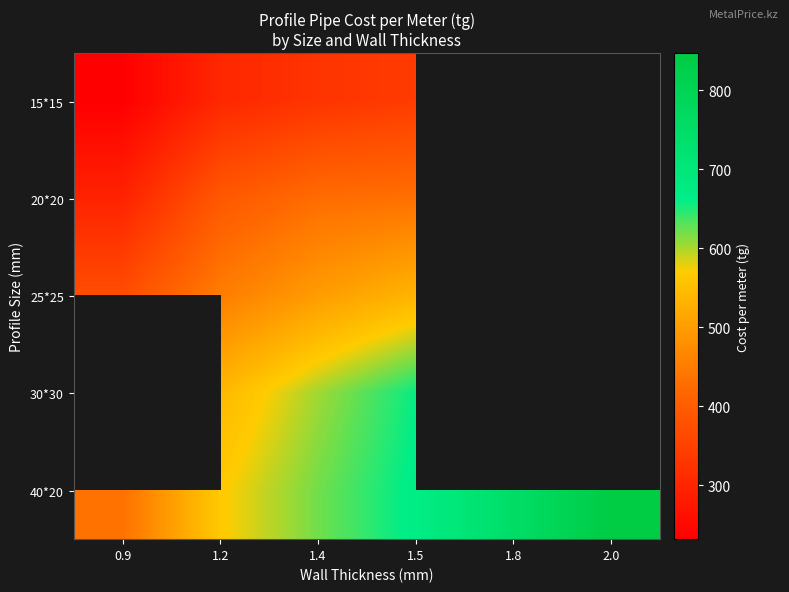

What is the difference between the highest and lowest values at 1.4?

294.0